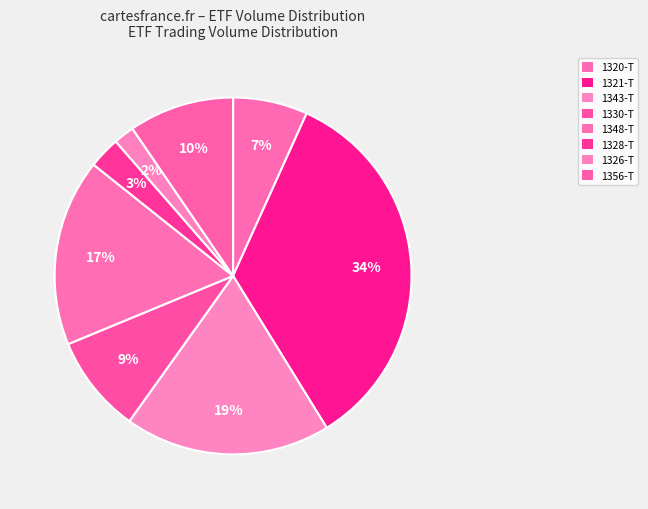

What percentage is NOT represented by 1348-T?

83.0%